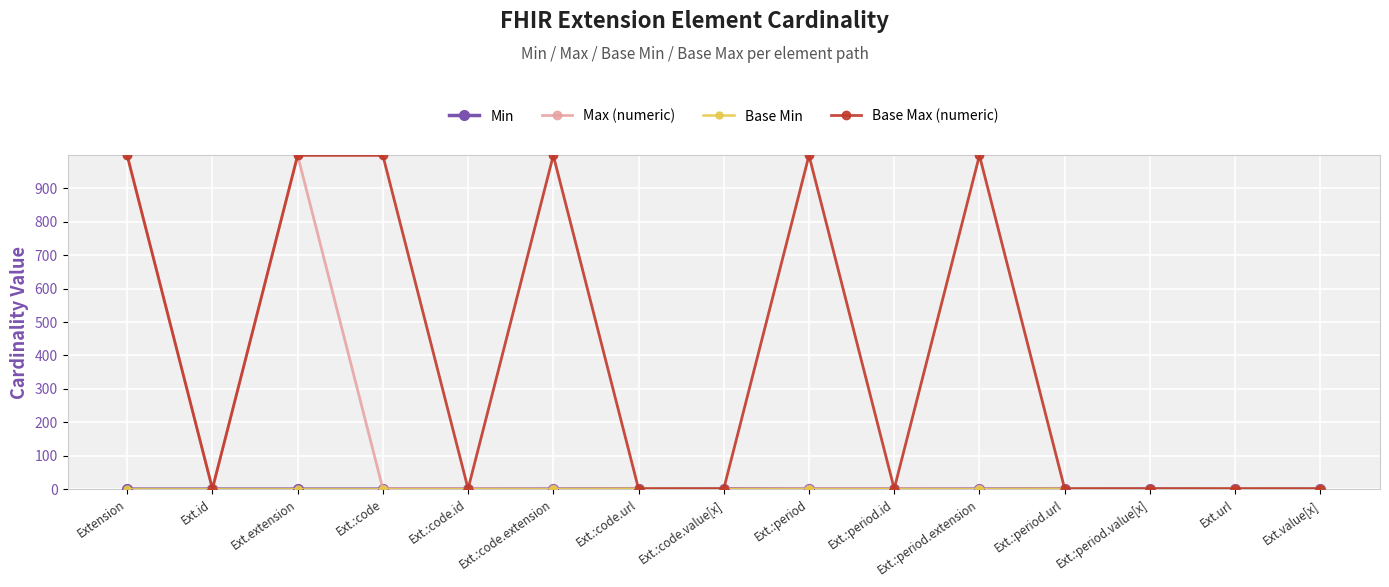

How many lines are shown in the chart?

4